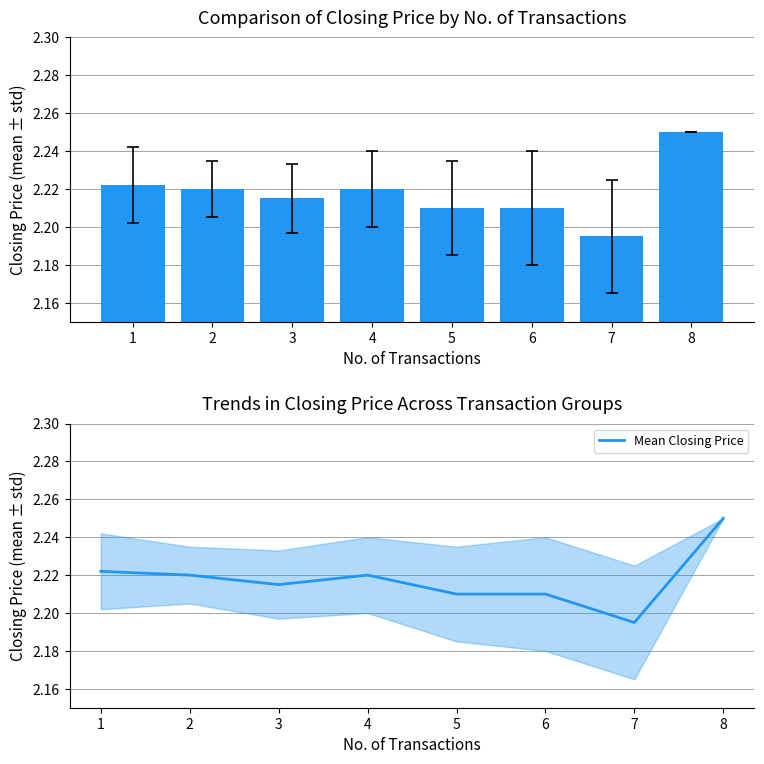

Which category has the lowest value across all series?

7